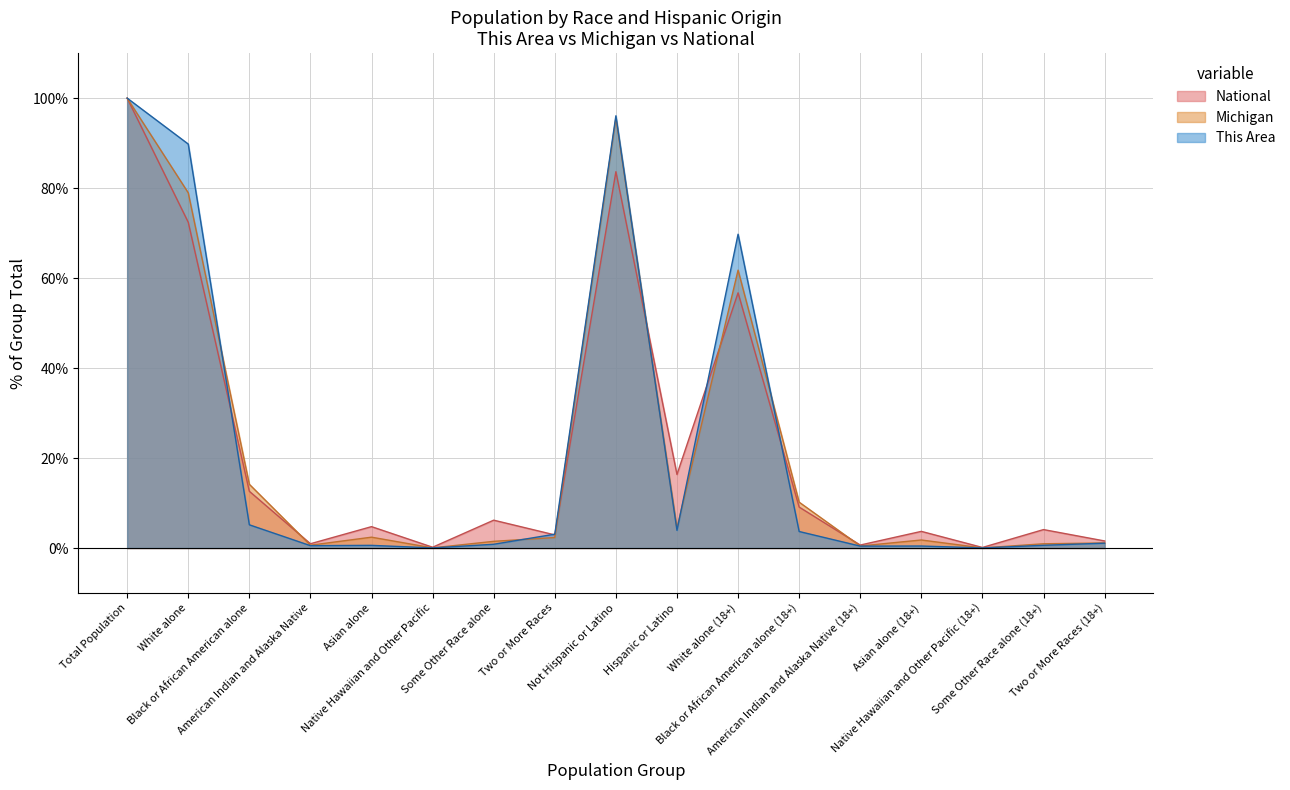

How many lines are shown in the chart?

3